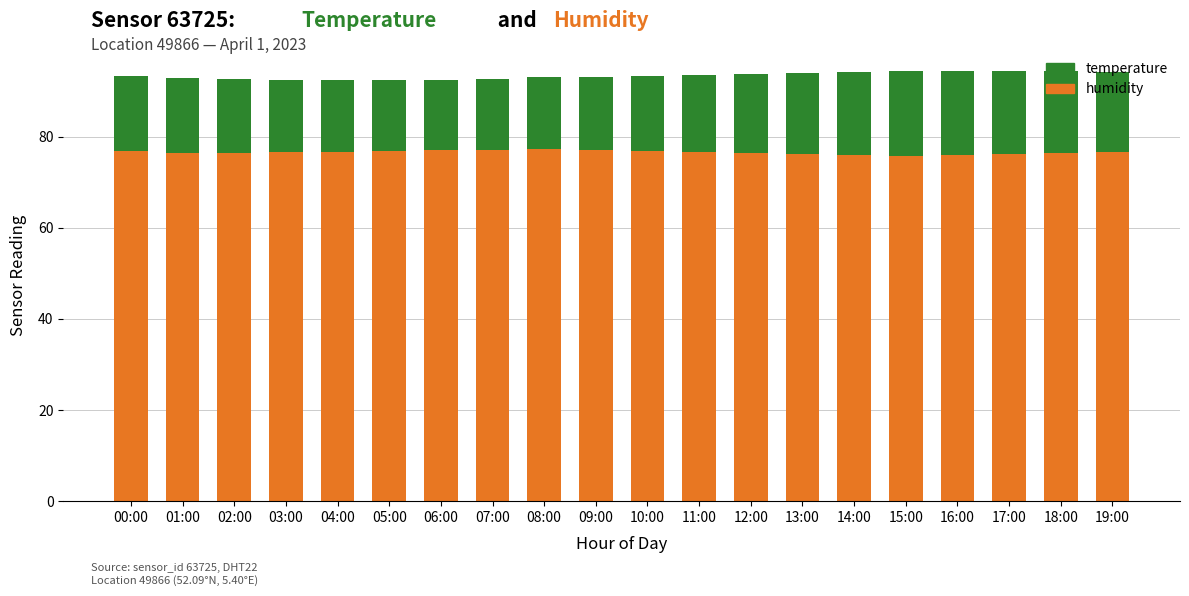

What is the minimum value for humidity?

75.8